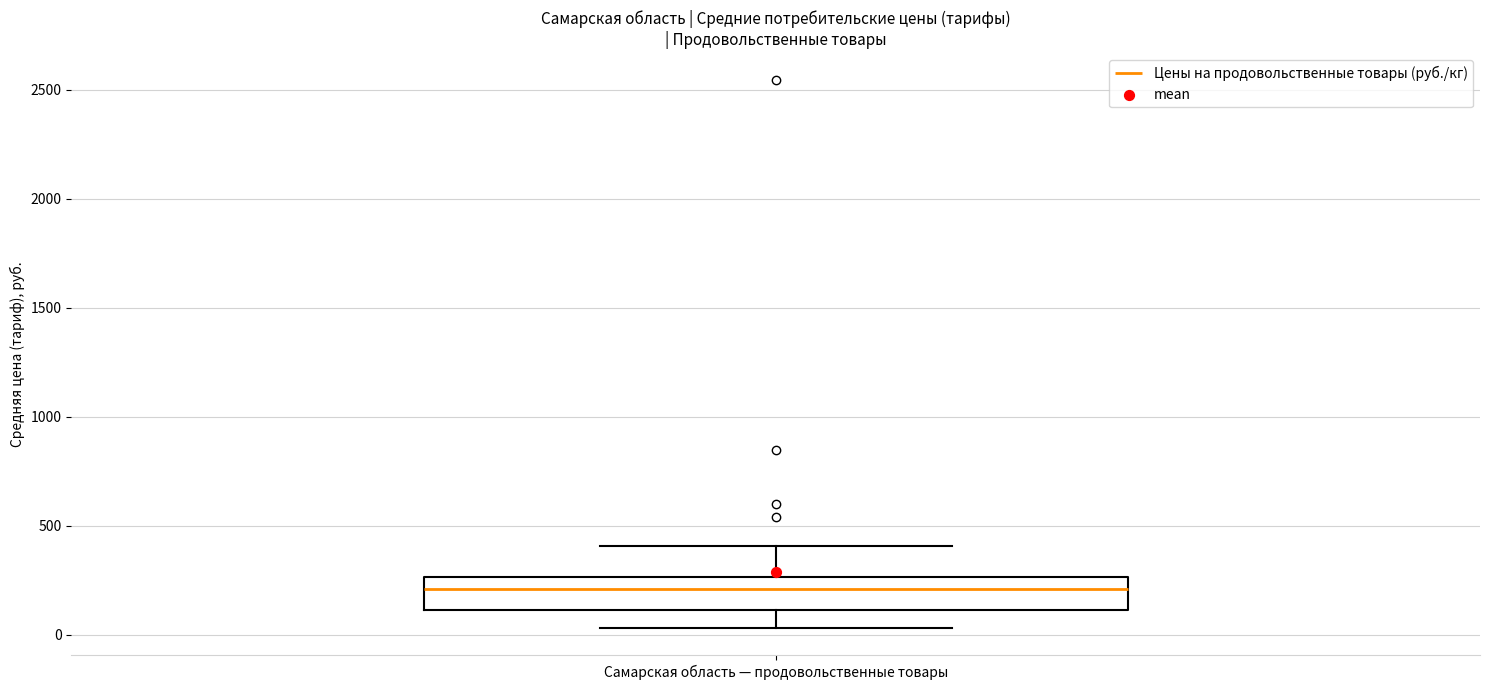

Read this box plot against the y-axis: the position of the median line, the range covered by the box, and the ends of both whiskers. The values are not printed on the chart, so give them approximately, as read against the axis.

median 200, box 100 to 250, whiskers 50 to 400